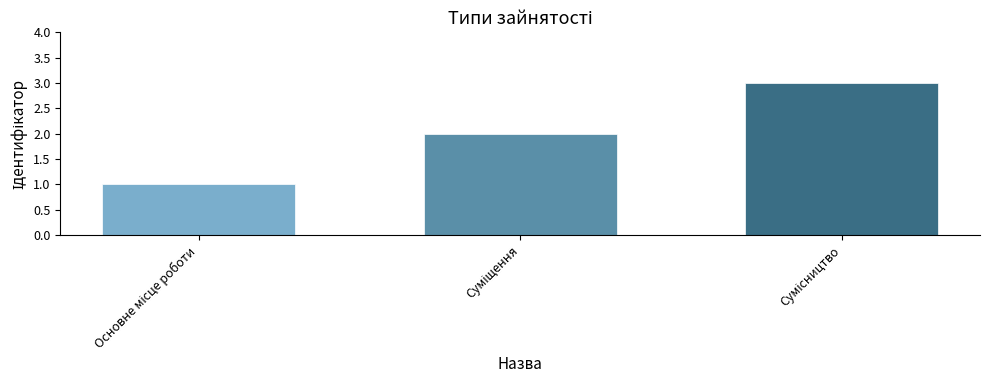

Count the values in the range 1 to 3.

3